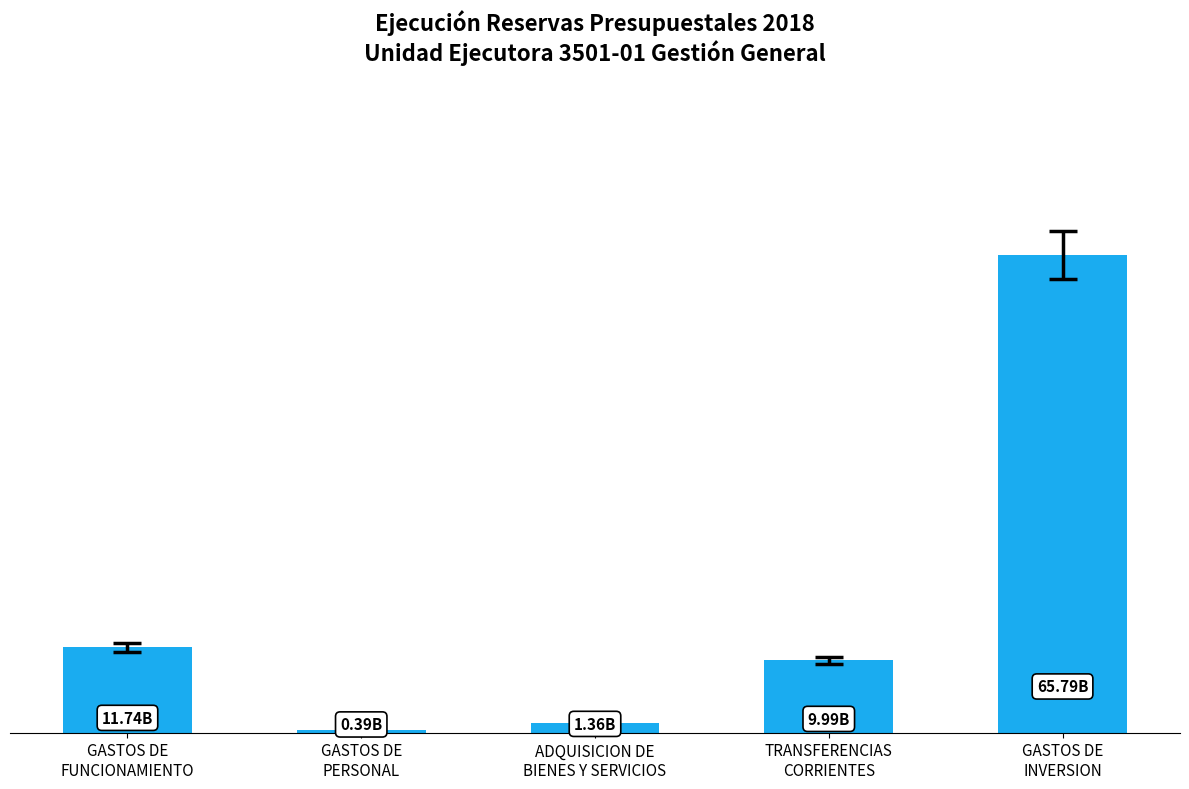

What is the smallest value displayed?

390733619.0